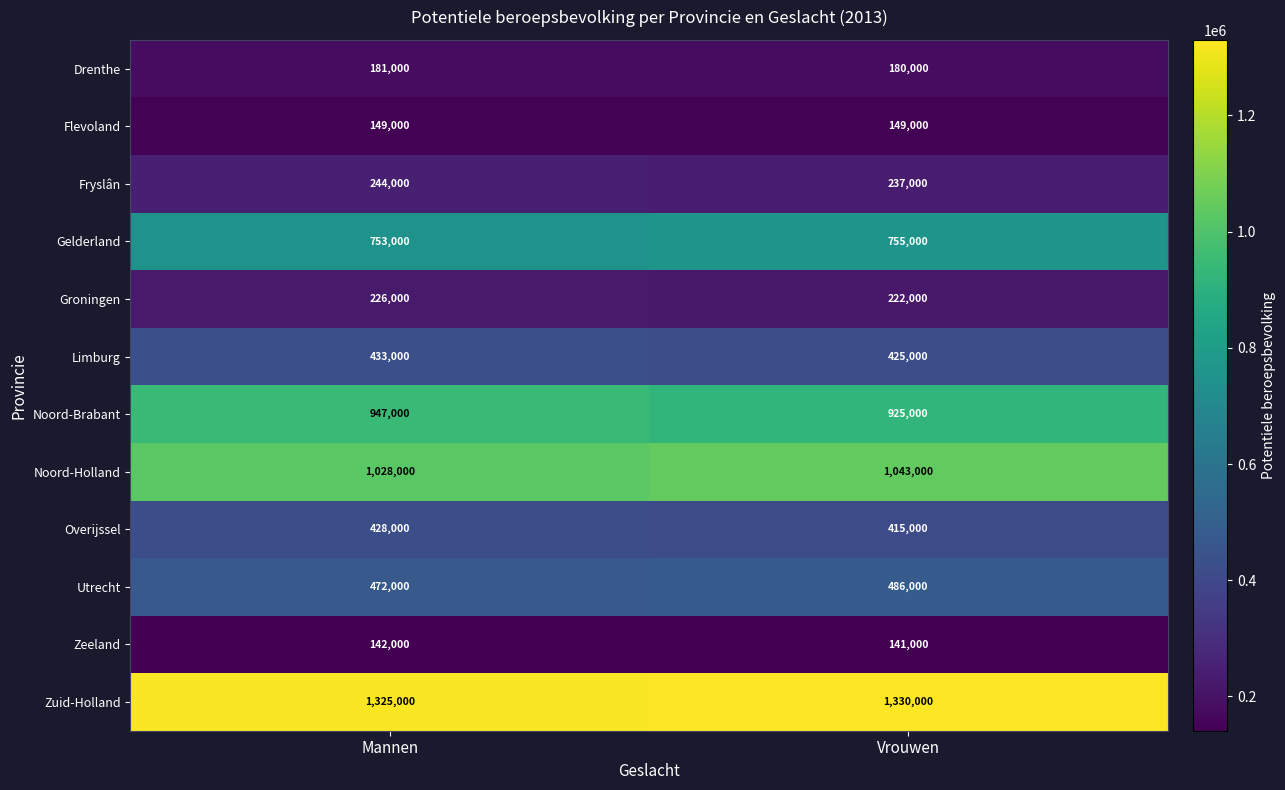

At which label is Zuid-Holland closest to 1327500?

Mannen